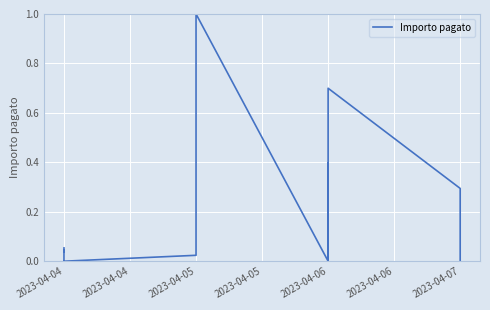

Reading left to right, extract all data points from this chart.

0.1	0.1	0.0	0.0	0.0	0.0	0.0	0.0	1.0	0.0	0.0	0.0	0.0	0.0	0.0	0.0	0.0	0.0	0.0	0.0	0.0	0.0	0.0	0.0	0.0	0.0	0.0	0.0	0.0	0.0	0.0	0.0	0.4	0.2	0.1	0.0	0.7	0.3	0.0	0.0